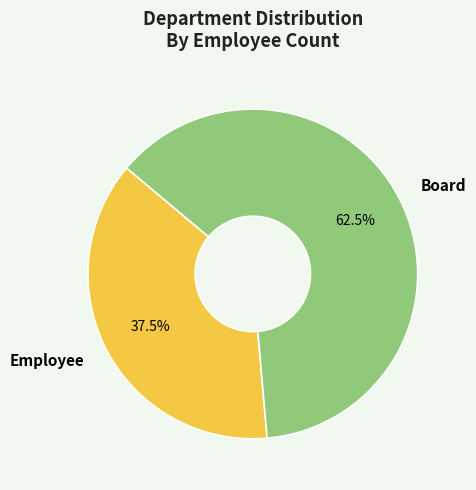

Rank the categories by value from highest to lowest.

Board, Employee